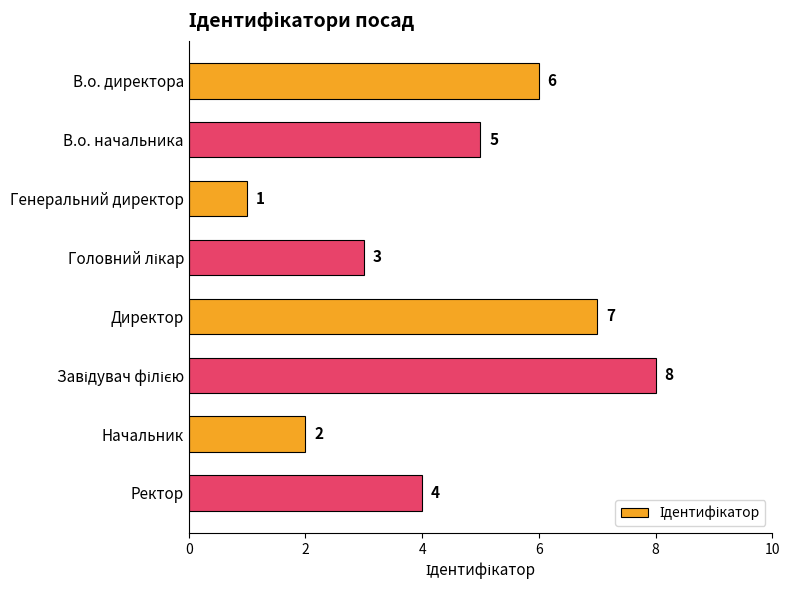

What is the change in value from В.о. начальника to Генеральний директор?

-4